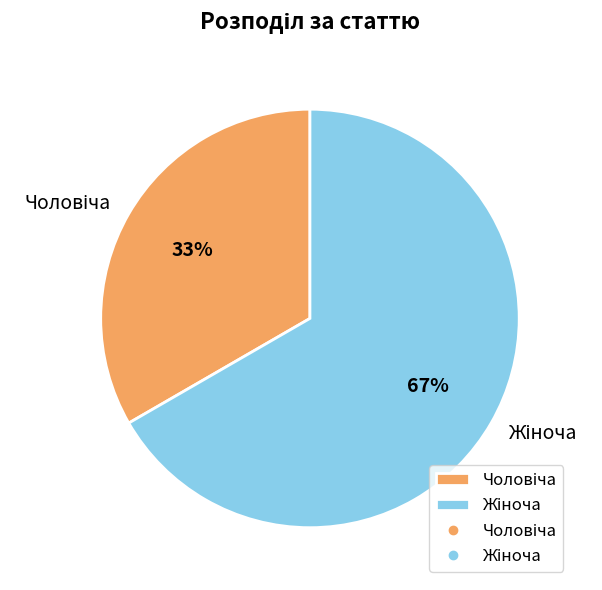

Is there any slice that represents more than half of the pie?

Yes